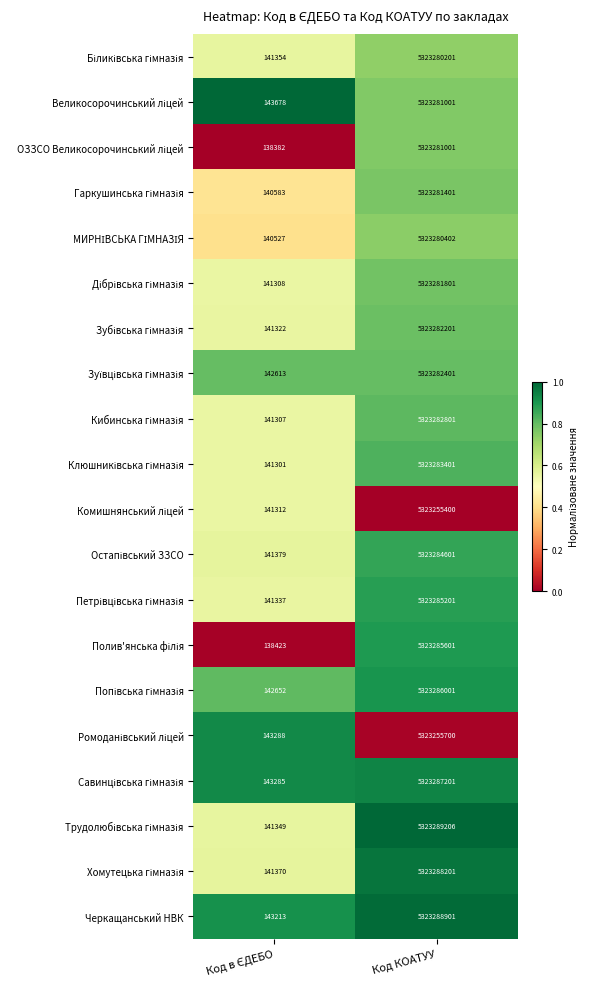

Which label corresponds to the largest value in the chart?

Код КОАТУУ